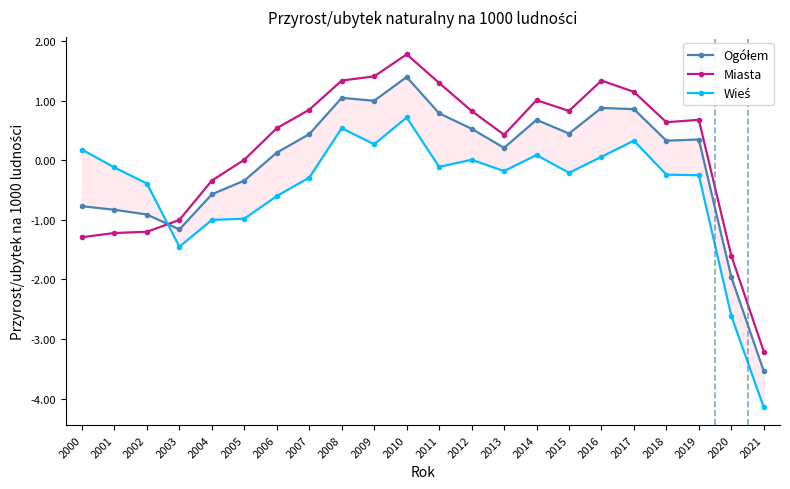

The Miasta series shows -0.4 at 2002. True or false?

False